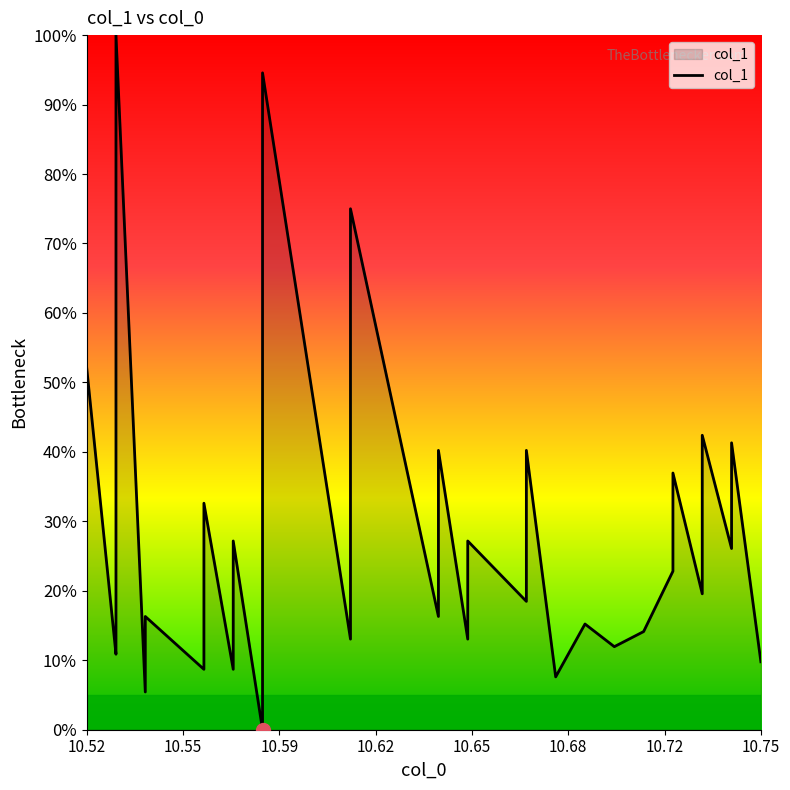

Reading right to left, extract all data points from this chart.

9.8	41.3	31.5	26.1	42.4	29.3	19.6	37.0	22.8	14.1	12.0	15.2	7.6	40.2	18.5	27.2	13.0	40.2	18.5	16.3	16.3	75.0	13.0	94.6	20.7	12.0	0.0	27.2	8.7	32.6	15.2	8.7	16.3	5.4	100.0	33.7	13.0	10.9	52.2